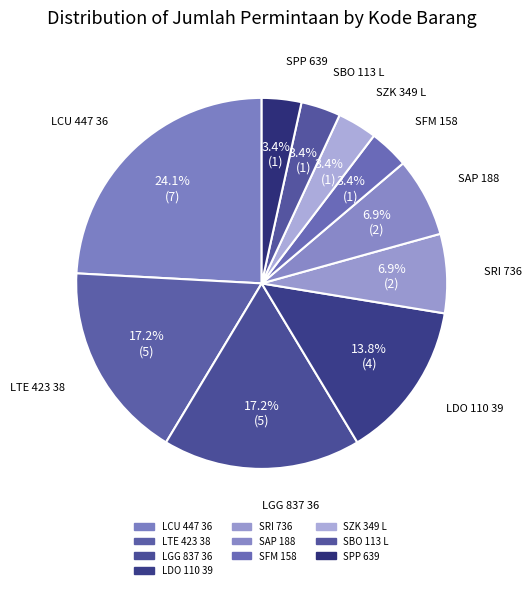

Count the number of slices in the pie.

10